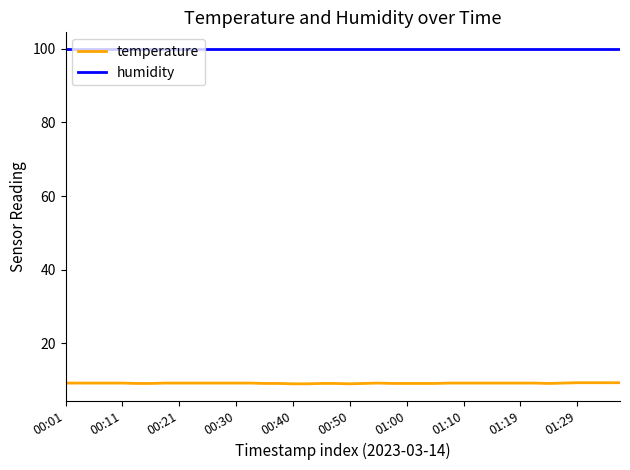

Does the chart have visible grid lines?

No